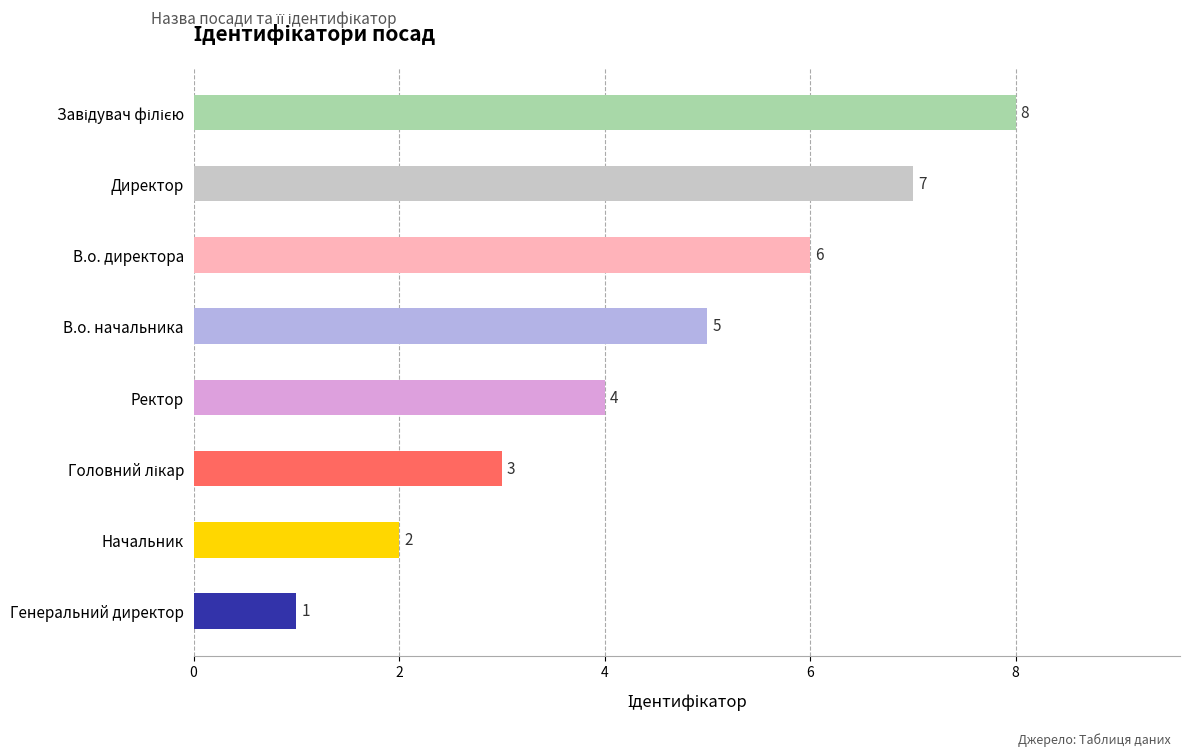

The value at В.о. директора is 2. True or false?

False